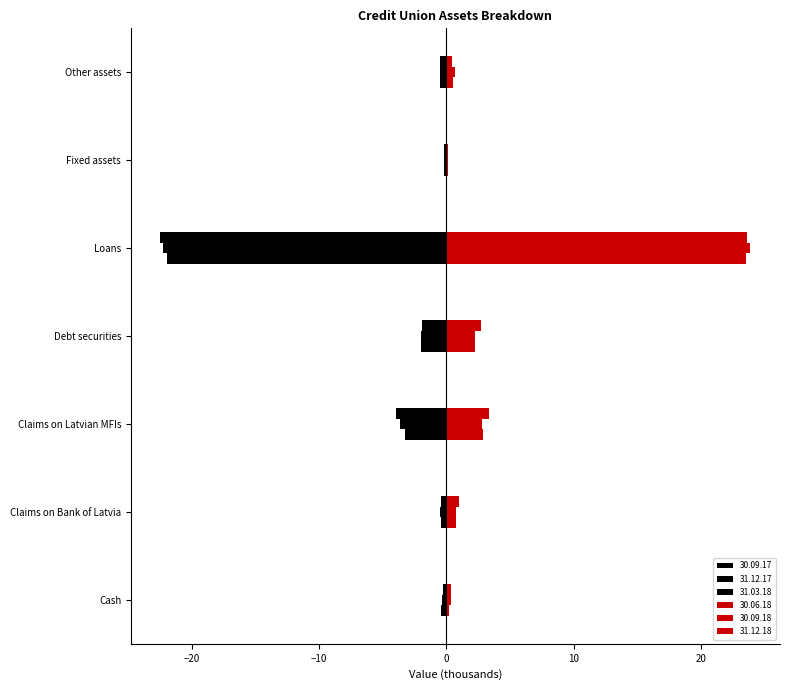

Count the number of data series in this chart.

6